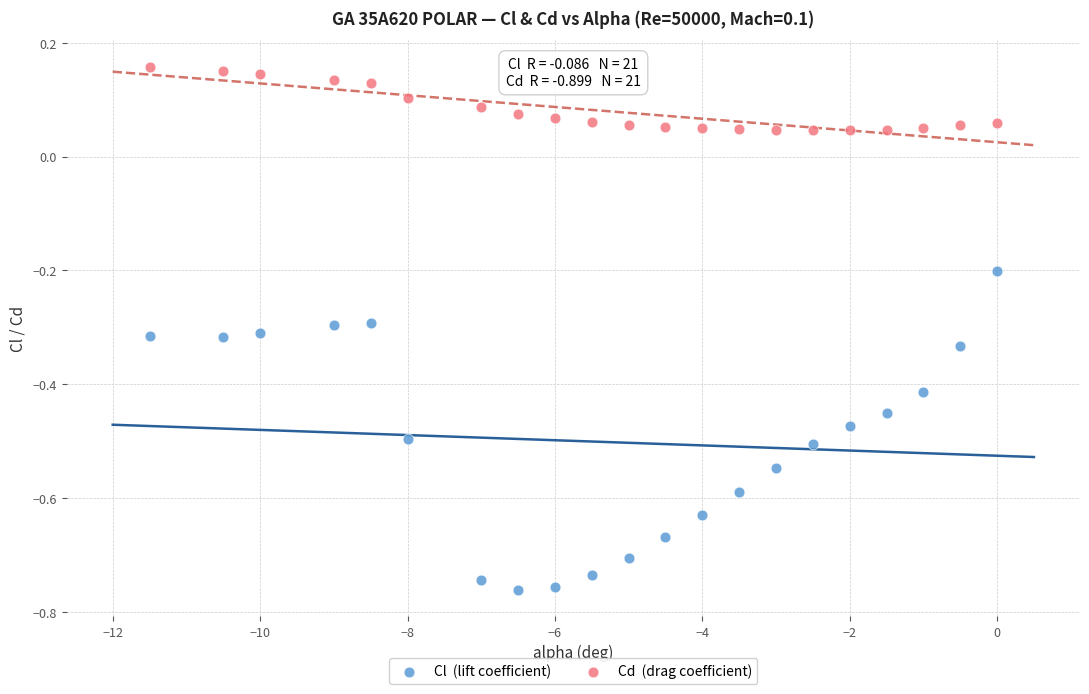

Across all data points, what is the range of Y values (max minus min)?

0.9